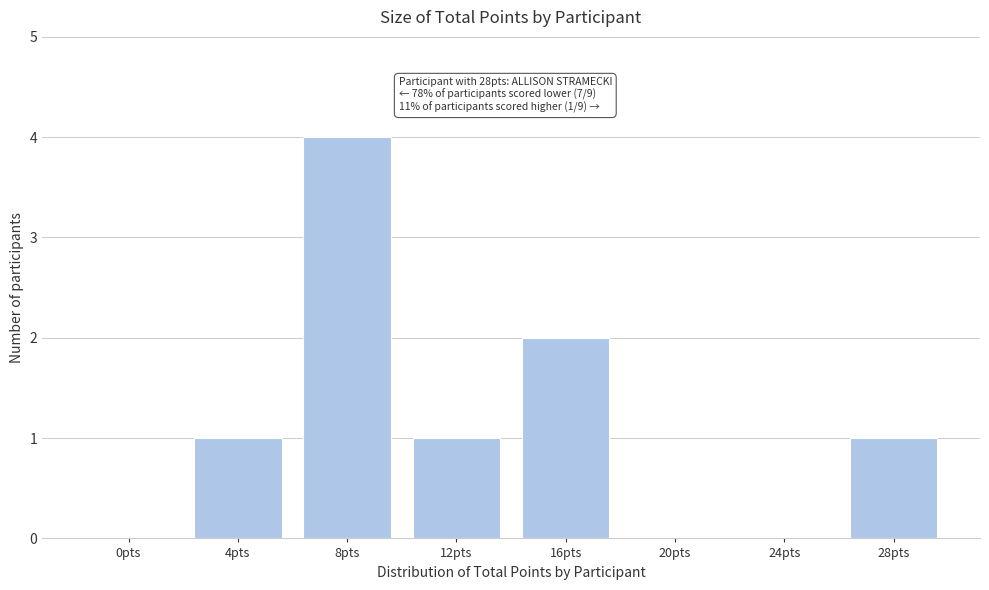

Reading right to left, what are all the values shown in this chart?

28pts=1	24pts=0	20pts=0	16pts=2	12pts=1	8pts=4	4pts=1	0pts=0